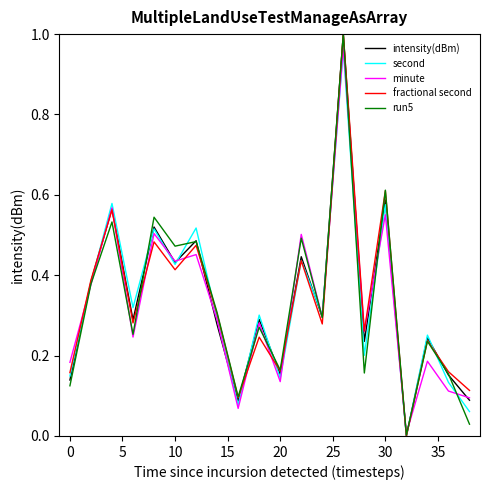

How many lines are shown in the chart?

5